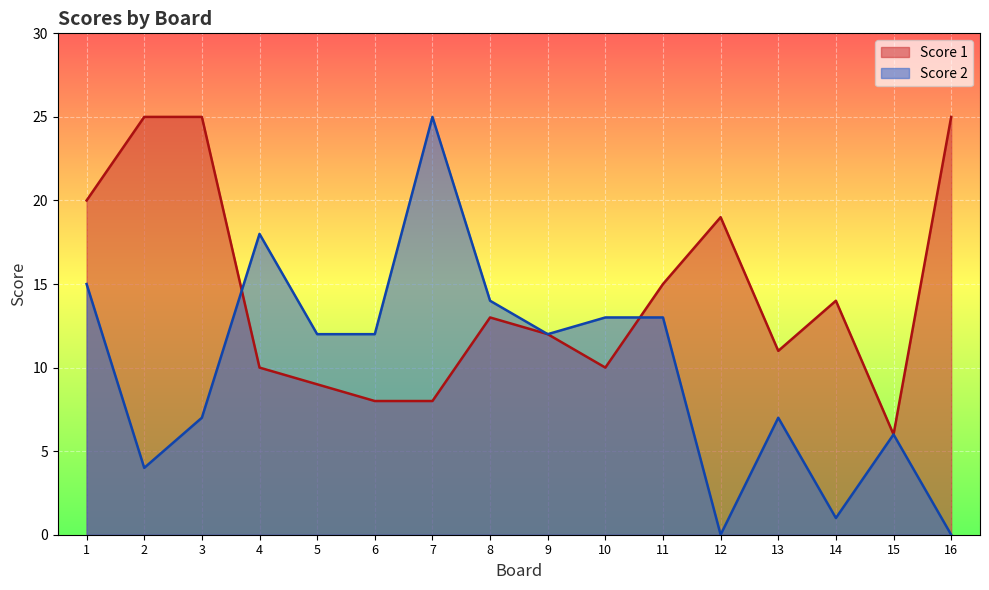

What is the greatest value displayed?

25